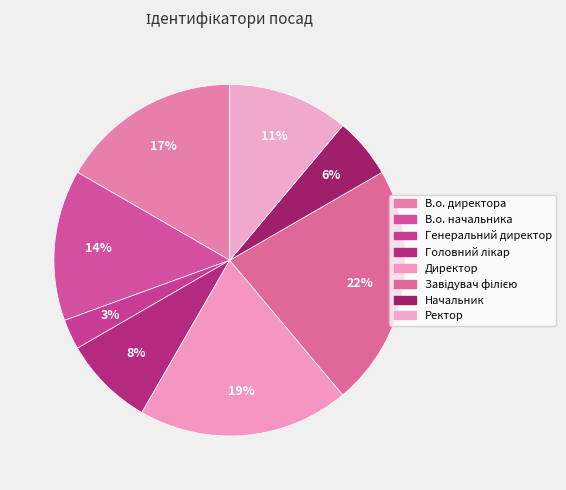

What is the largest slice in the pie chart?

Завідувач філією